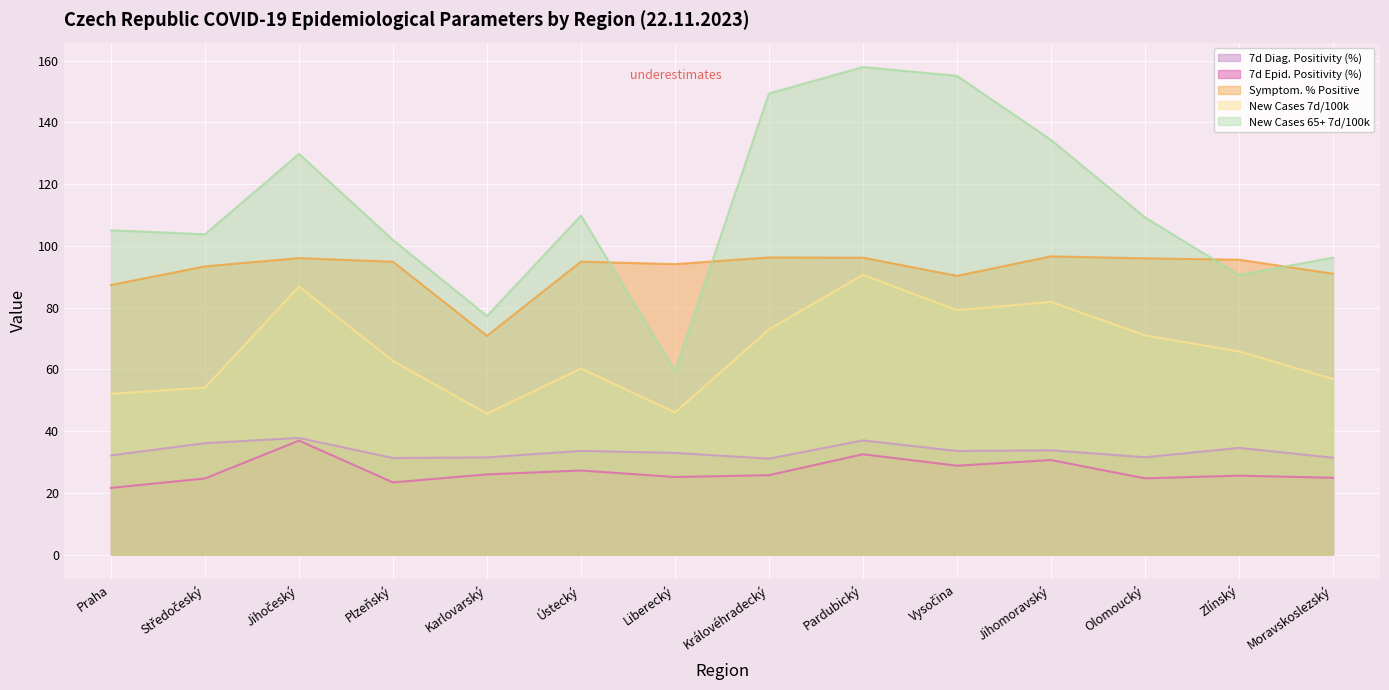

What is the difference between the highest and lowest values at Praha?

83.4